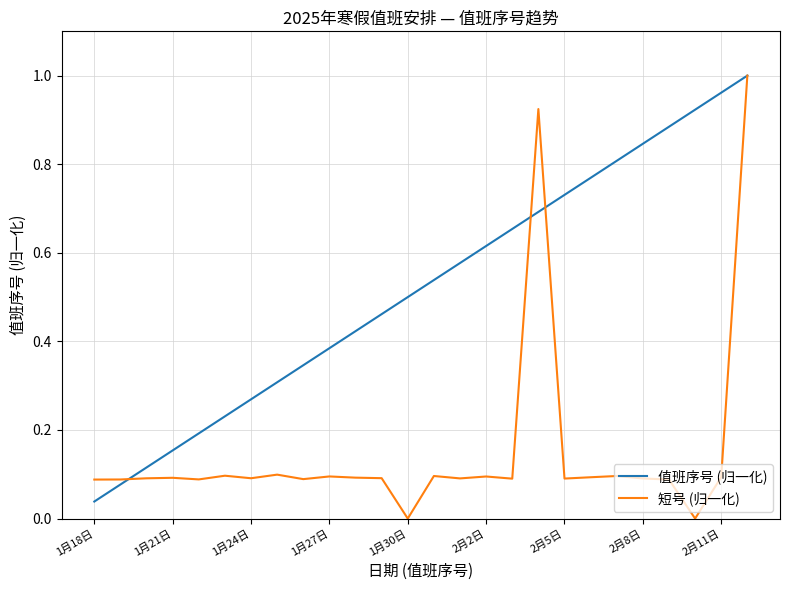

How many lines are shown in the chart?

2